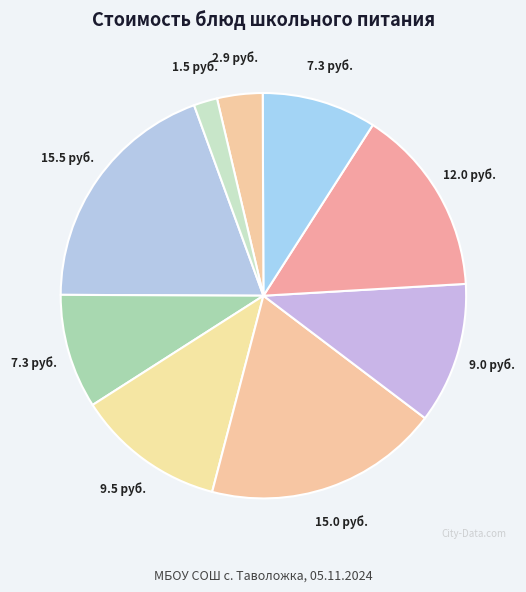

How many slices are in this pie chart?

9